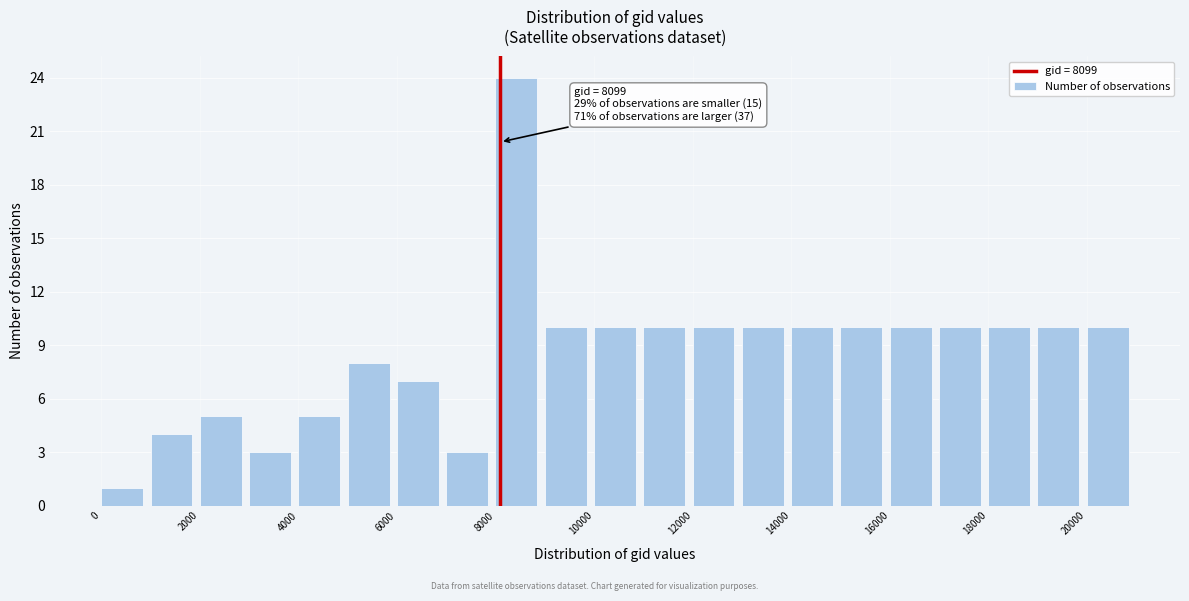

Over which range of the x-axis is the bar tallest?

8000 to 9000